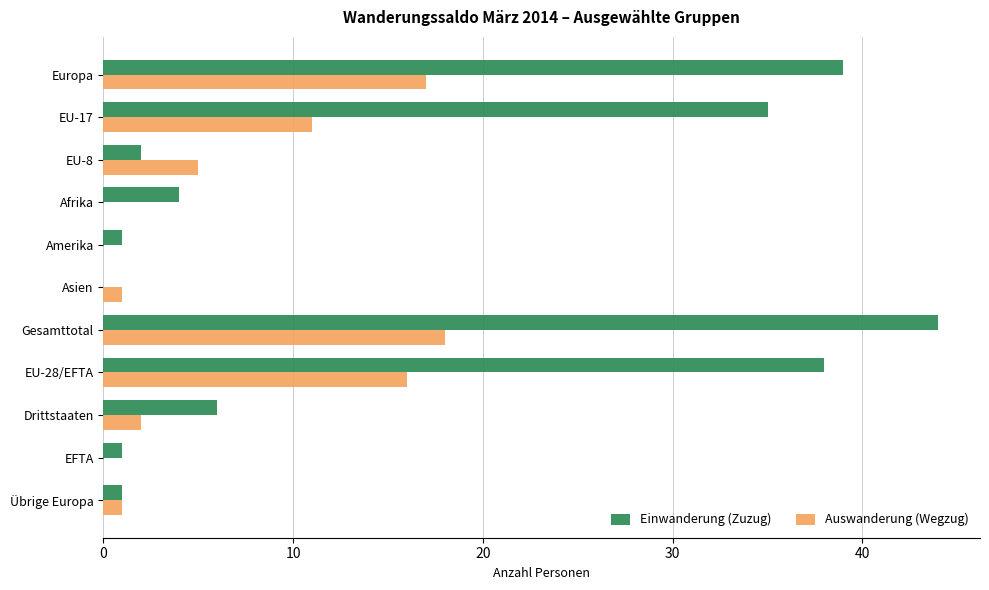

The value of Einwanderung (Zuzug) at Gesamttotal is 69. True or false?

False